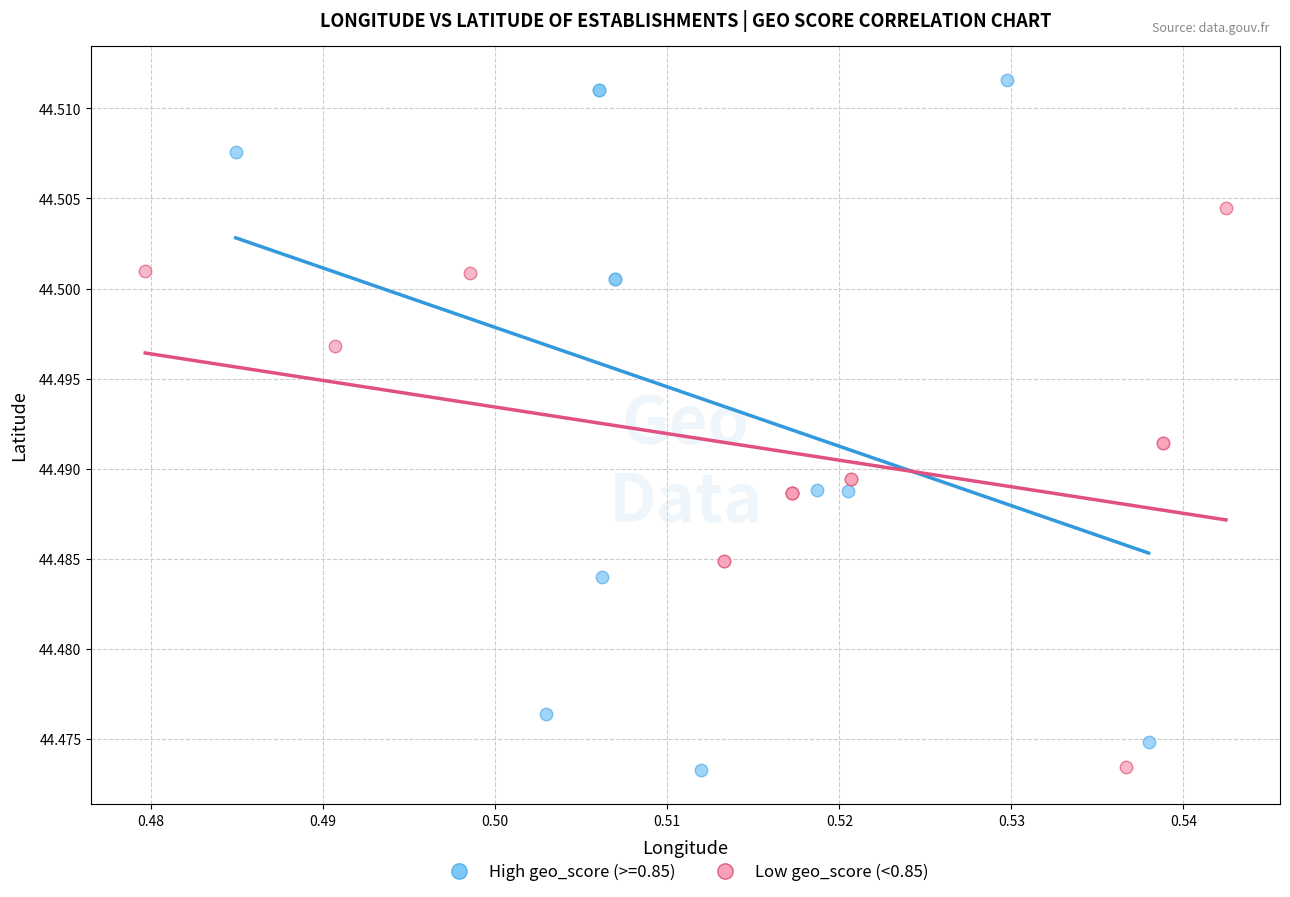

Which series contains the highest Y value?

High geo_score (>=0.85)